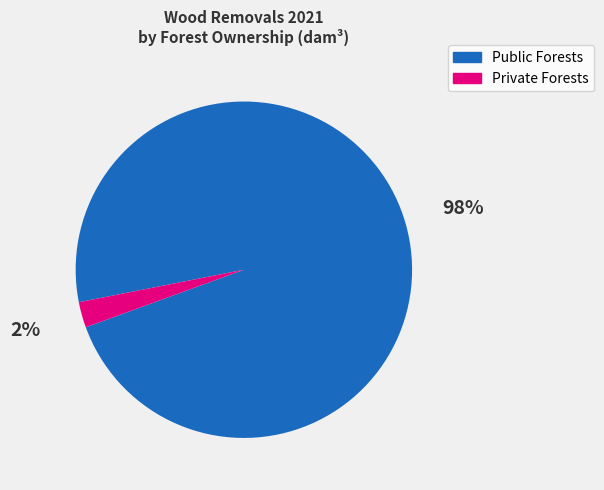

Between Private Forests and Public Forests, which is larger?

Public Forests